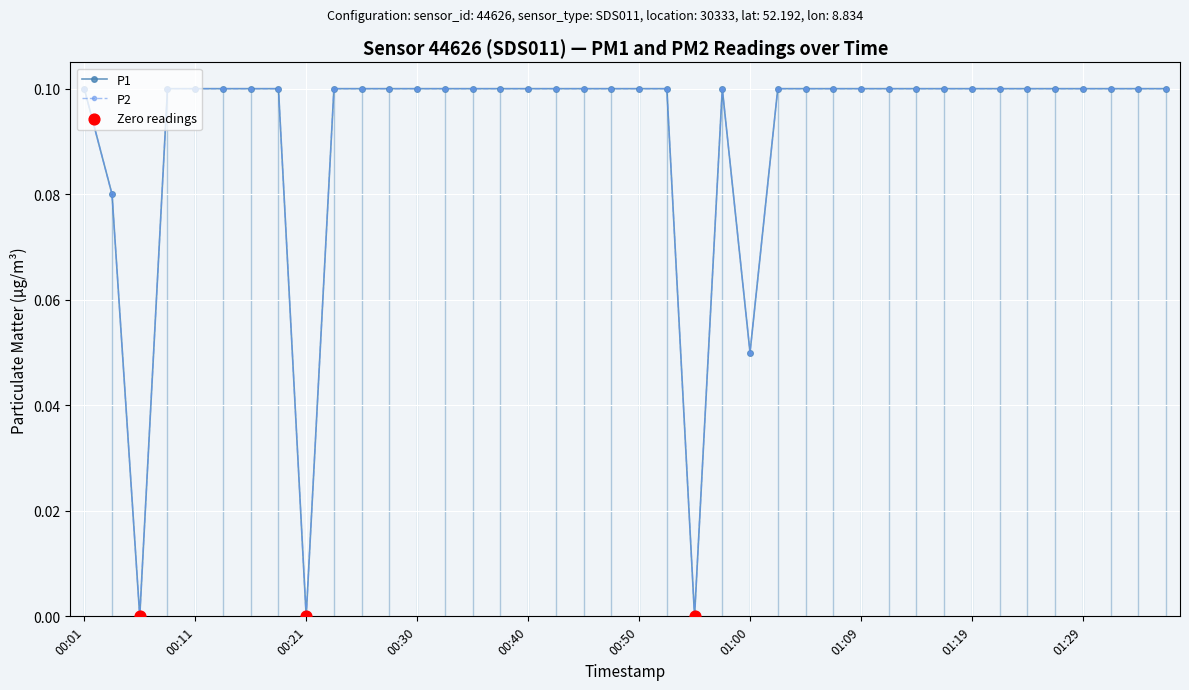

Which series has the largest total across all categories?

P1